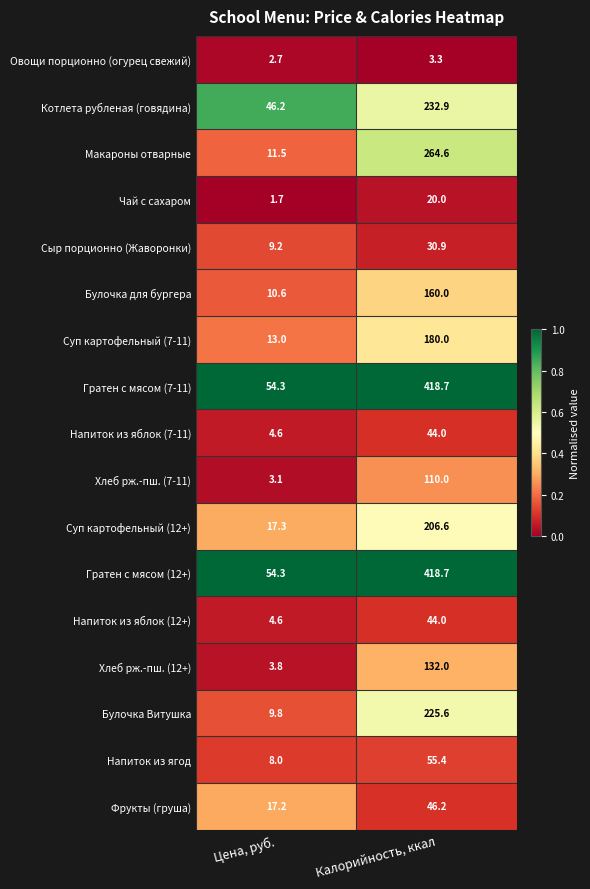

Is it true that Булочка для бургера equals 10.6 at Цена, руб.?

True